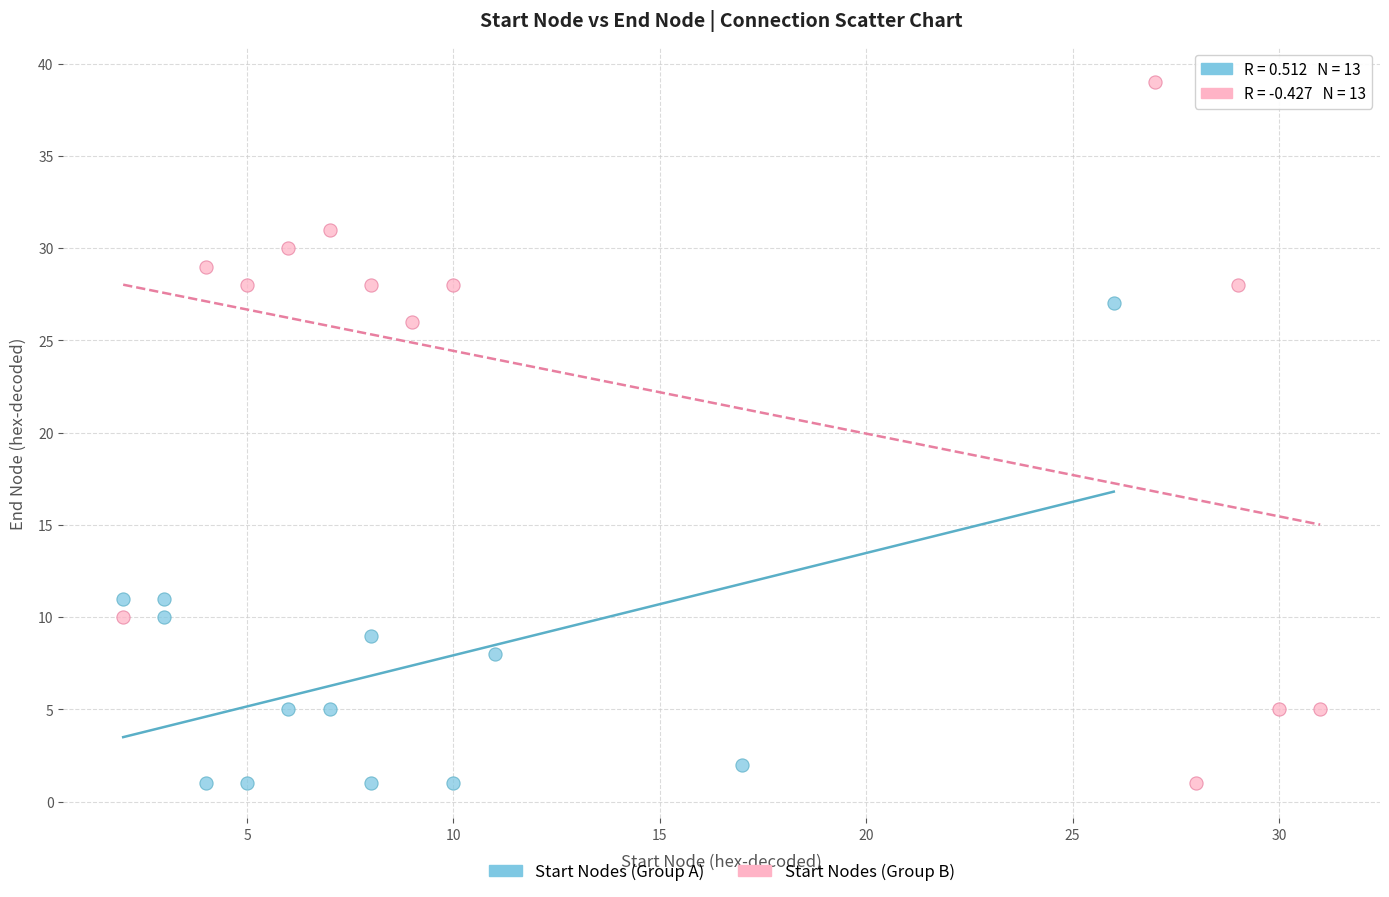

Which series has the largest Y range (max minus min)?

Start Nodes (Group B)